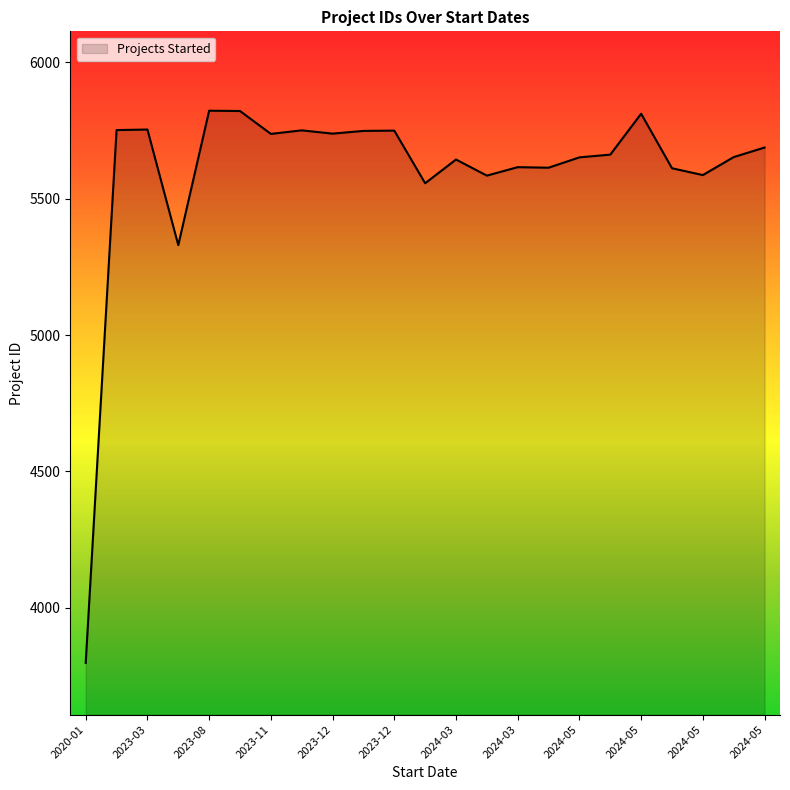

What is the smallest value displayed?

3798